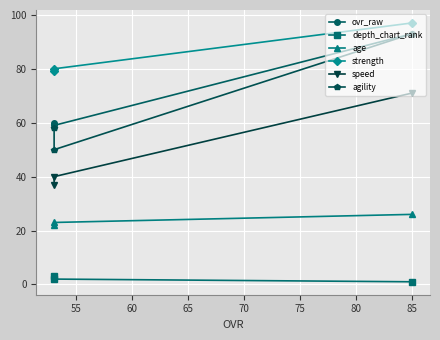

Which series has the largest range (max minus min)?

agility